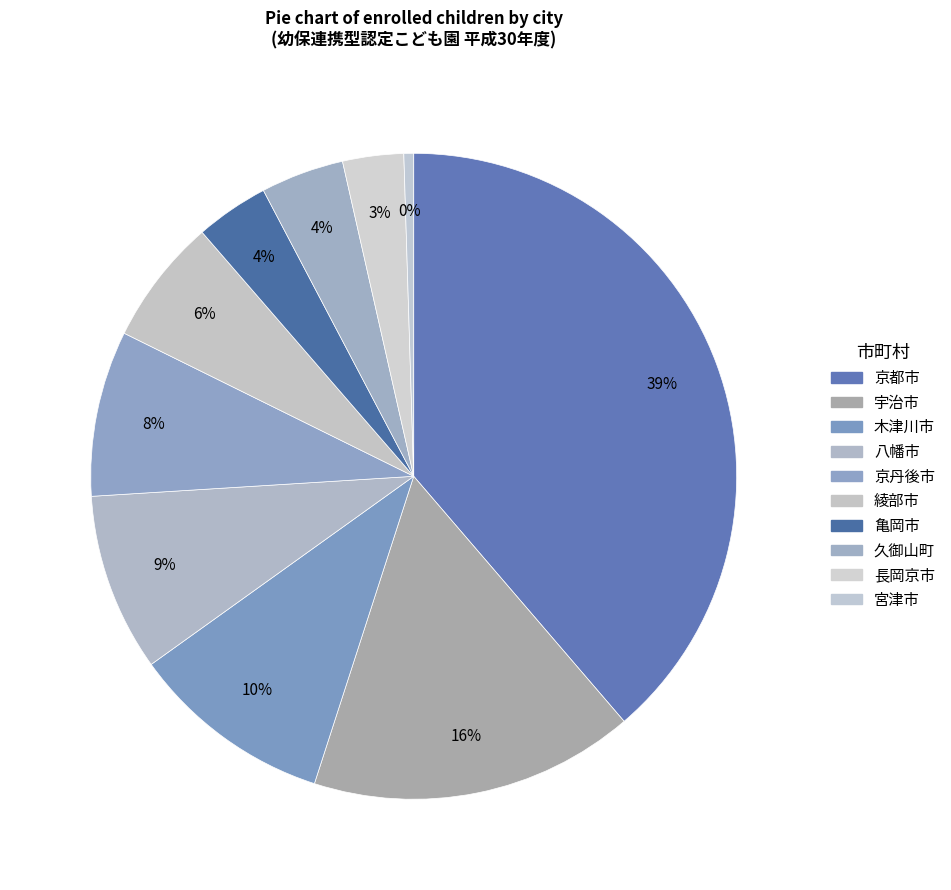

Which category has the smallest portion of the pie?

宮津市